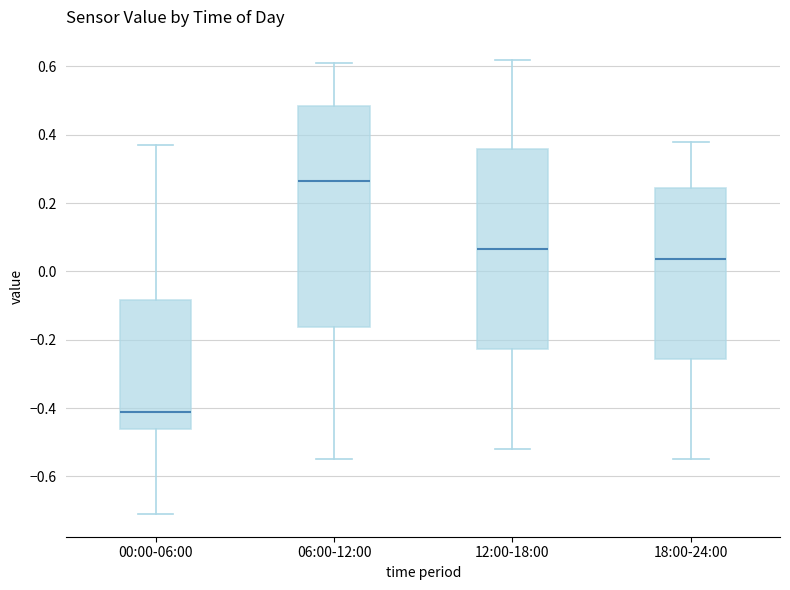

Where does the upper whisker of the box for 12:00-18:00 end on the y-axis? The values are not printed on the chart, so give them approximately, as read against the axis.

0.62